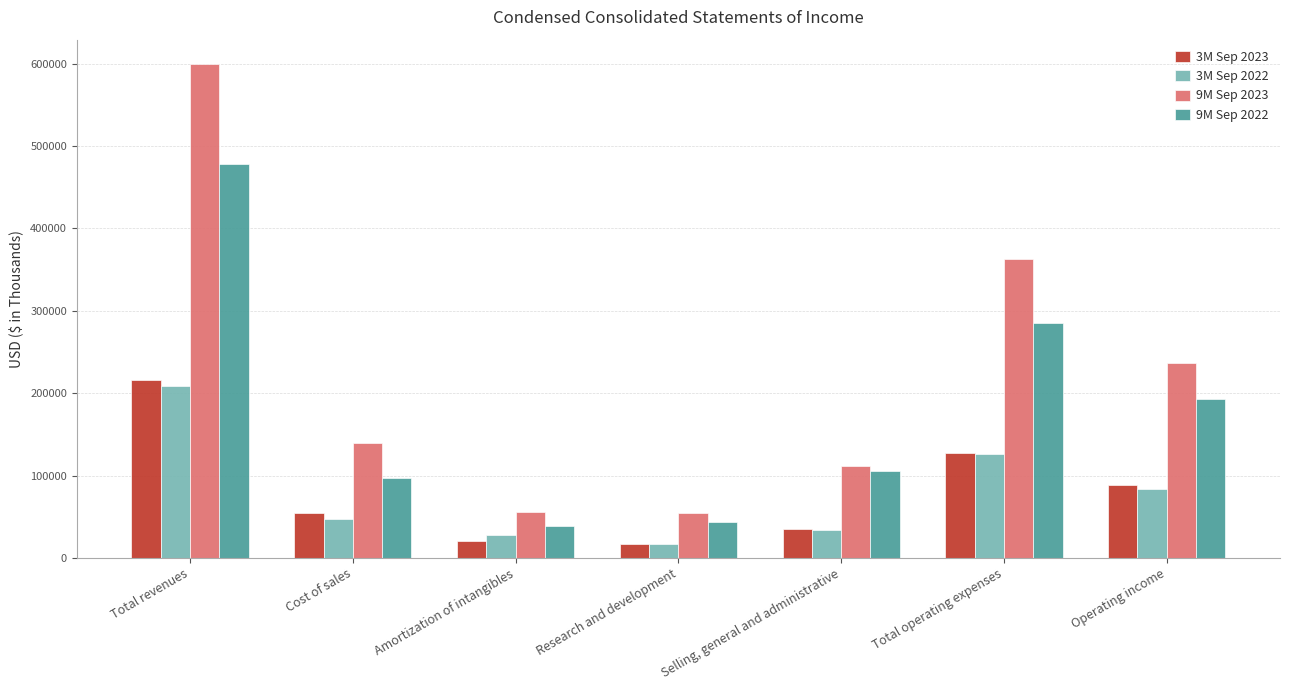

How many bars are there in each group?

4